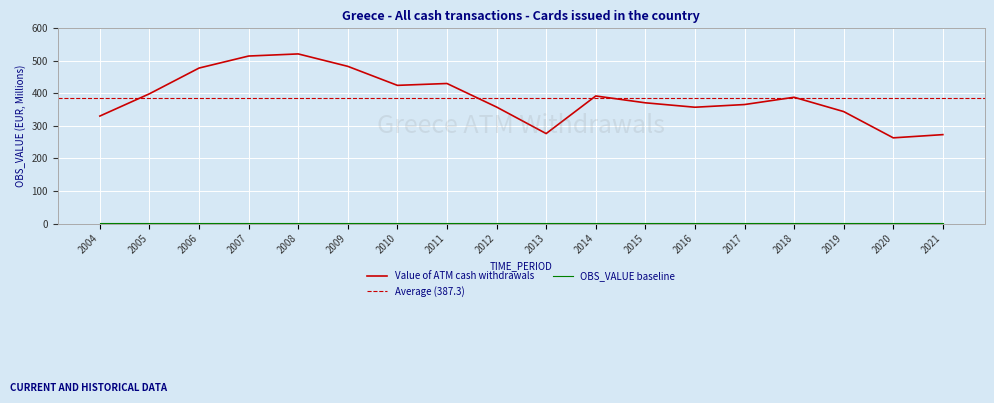

True or false: Value of ATM cash withdrawals has a value of 398.8 at 2005.

True